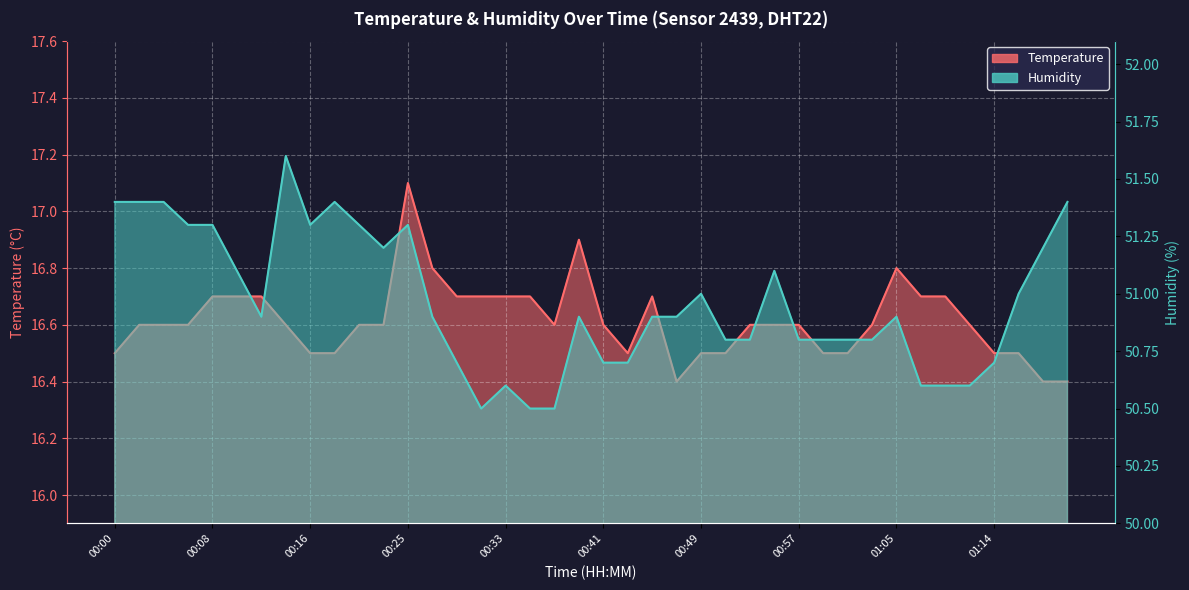

What is the difference between the Humidity values at 00:49 and 01:05?

0.1